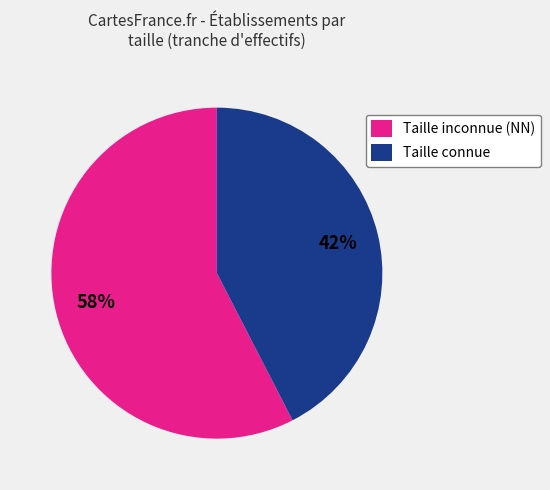

To the nearest percent, what portion does Taille connue represent?

42%